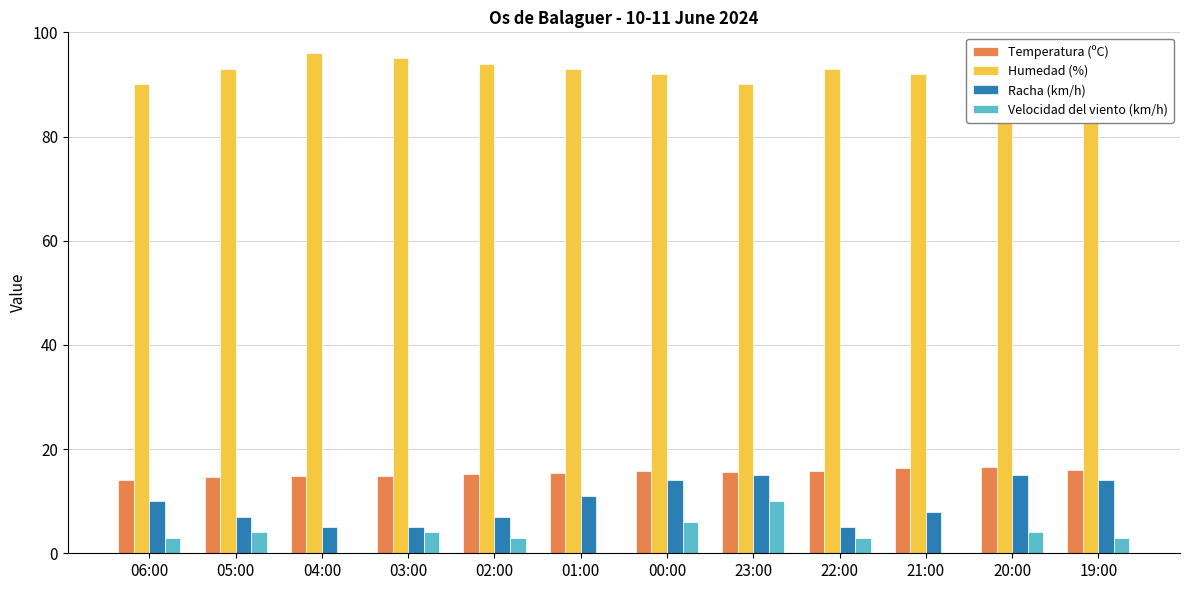

Does the chart contain stacked bars?

No